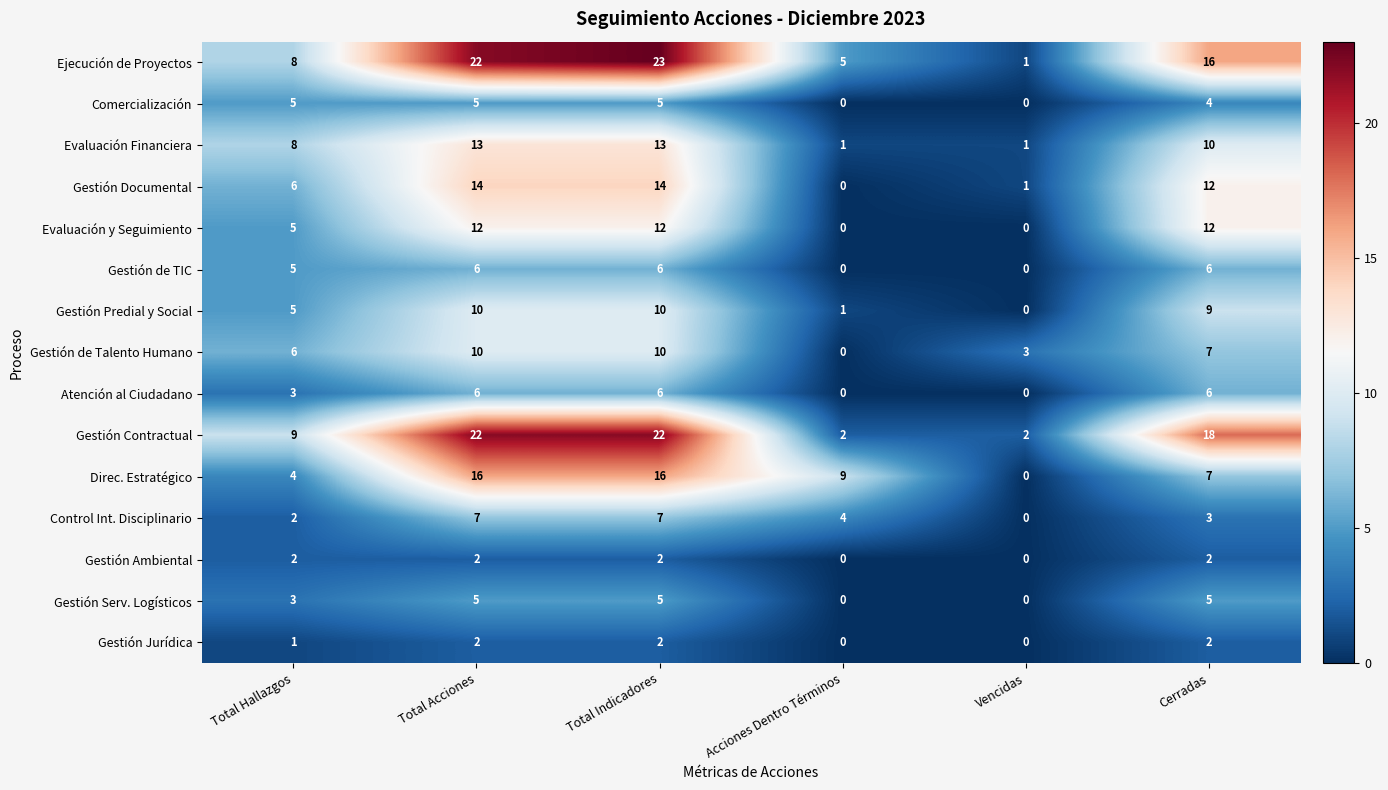

What is the sum of the Comercialización values at Total Acciones and Total Hallazgos?

10